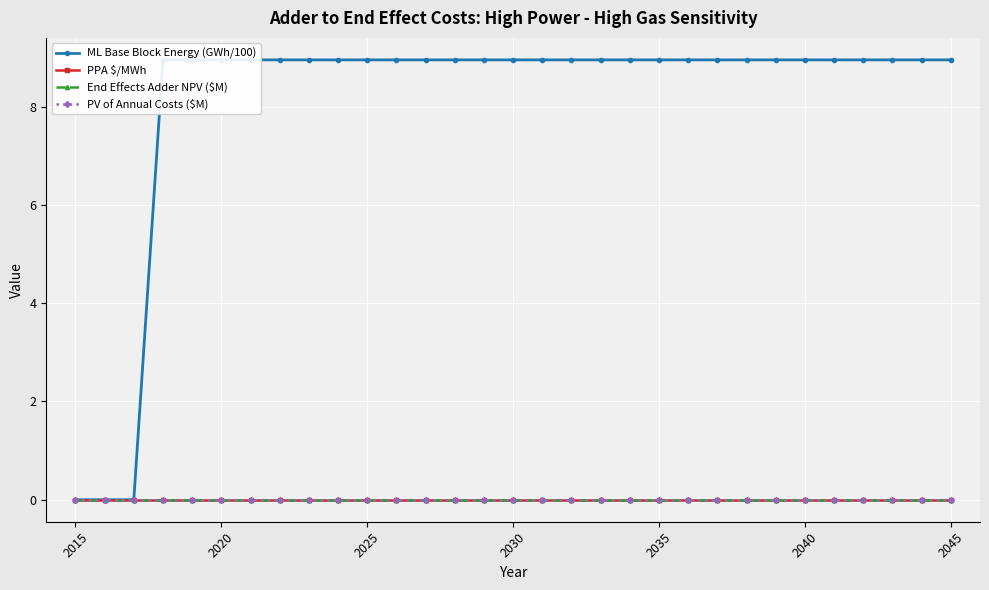

What are all the series names shown in the legend?

ML Base Block Energy (GWh/100), PPA $/MWh, End Effects Adder NPV ($M), PV of Annual Costs ($M)